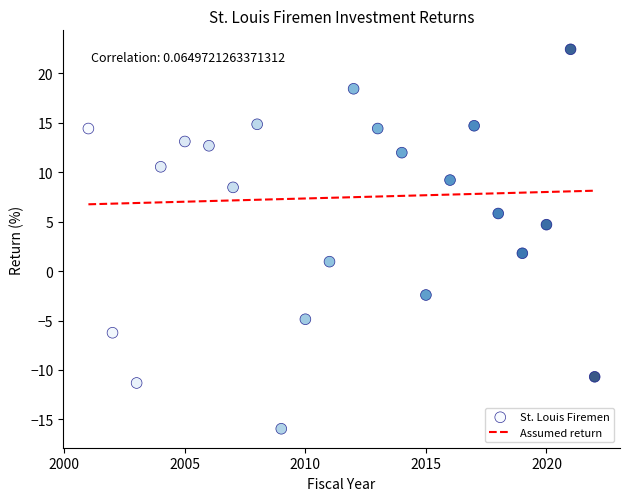

What is the range of X values (max minus min)?

21.0